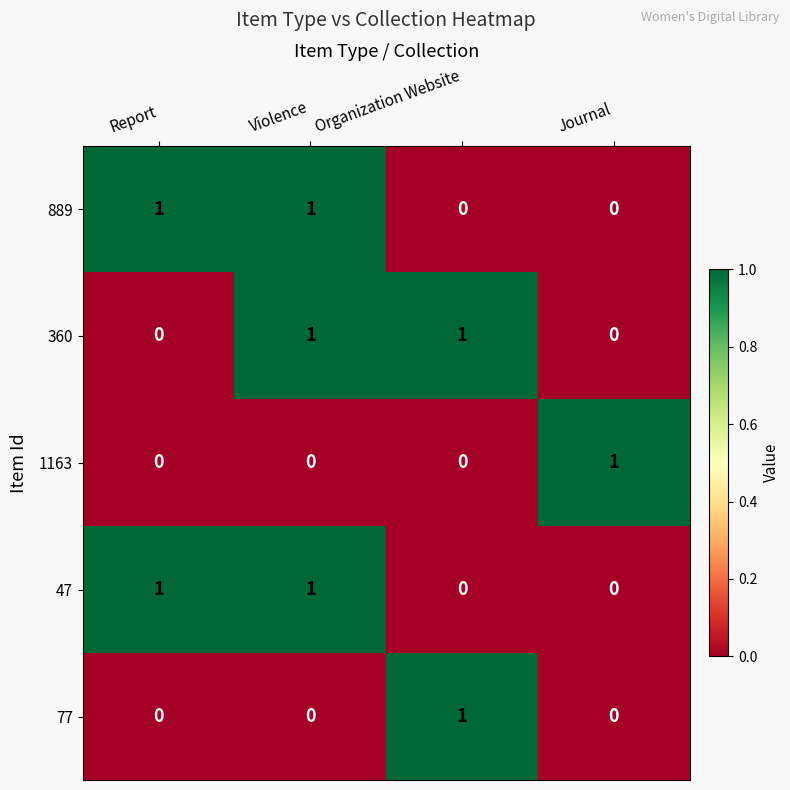

At how many categories does at least one series exceed 0?

4